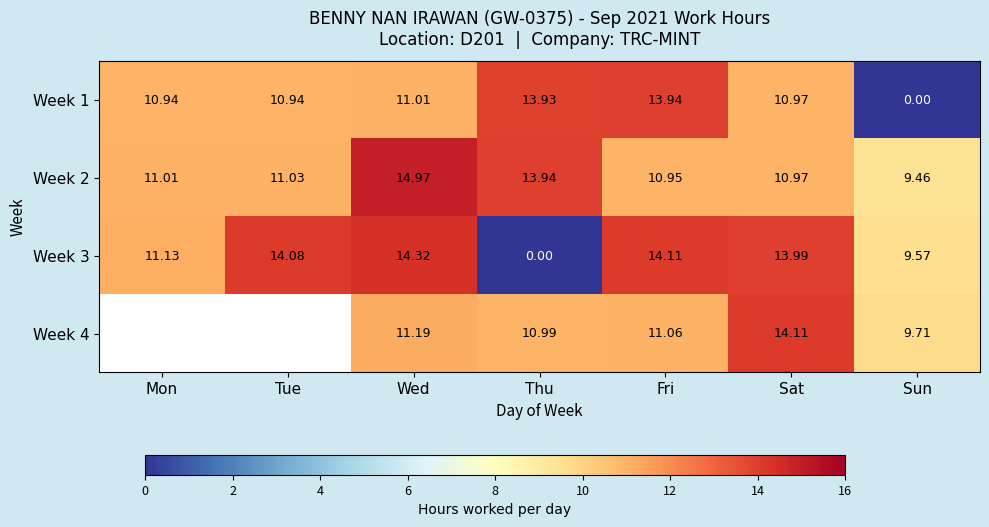

Where does the Week 2 series first go above 11?

Mon